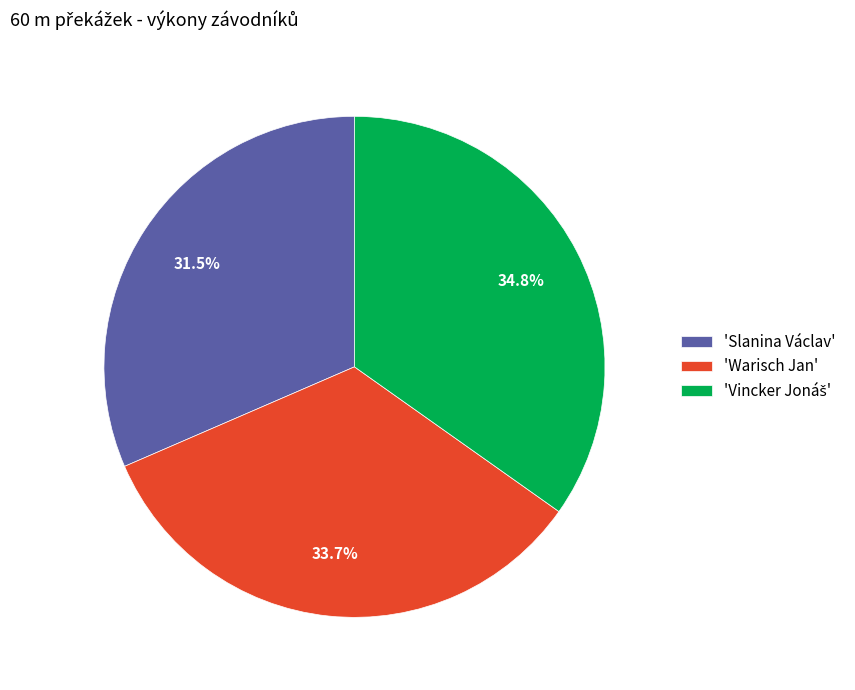

Between 'Warisch Jan' and 'Slanina Václav', which is larger?

'Warisch Jan'